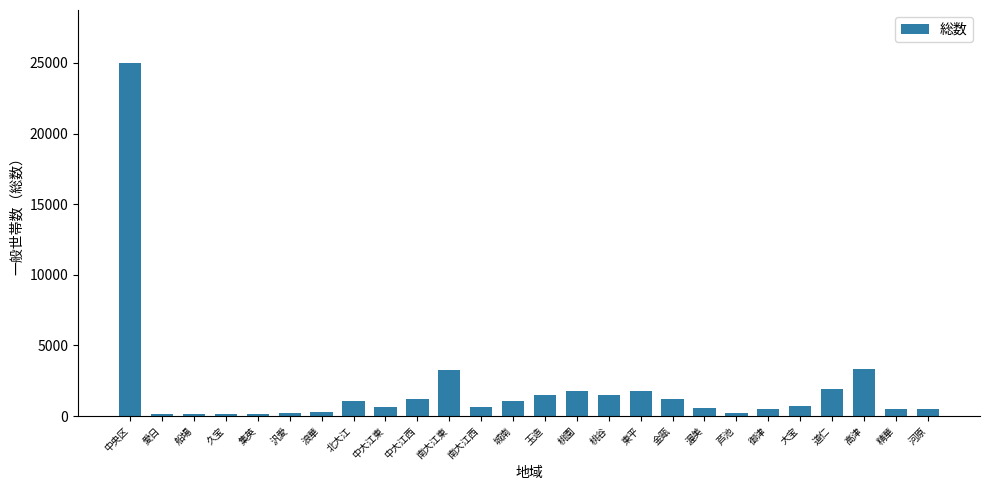

The value at 桃谷 is 2419. True or false?

False